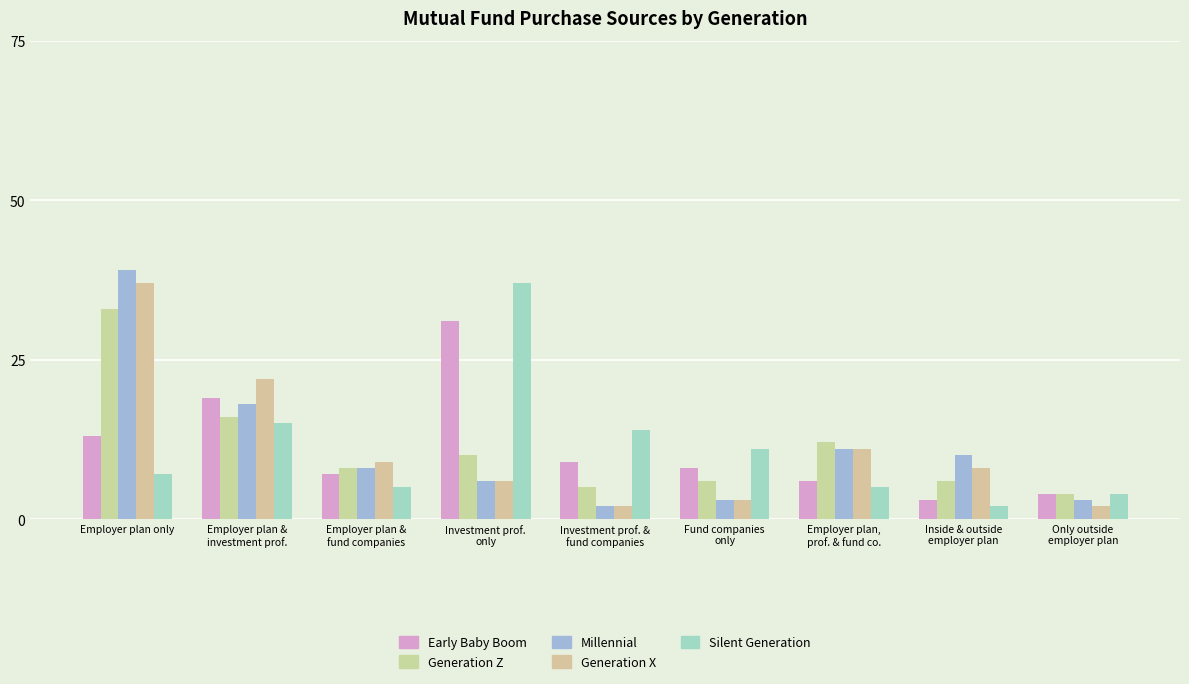

Is it true that Generation Z equals 7 at Only outside
employer plan?

False